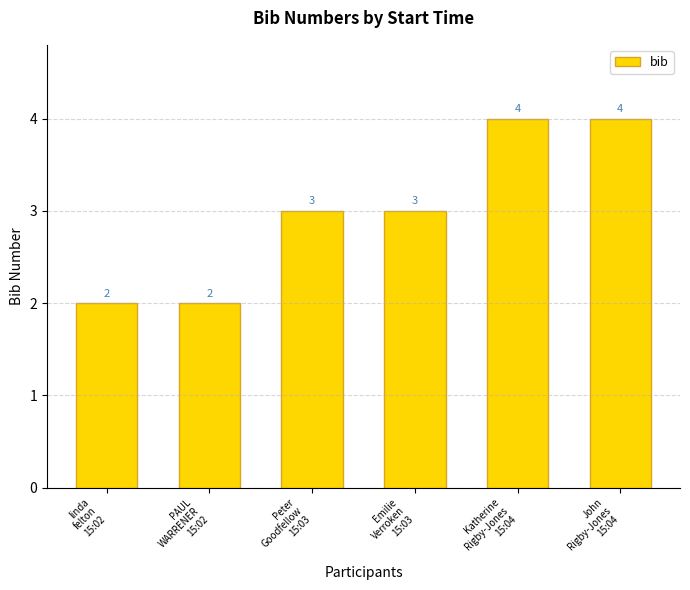

What is the sum of all values?

18